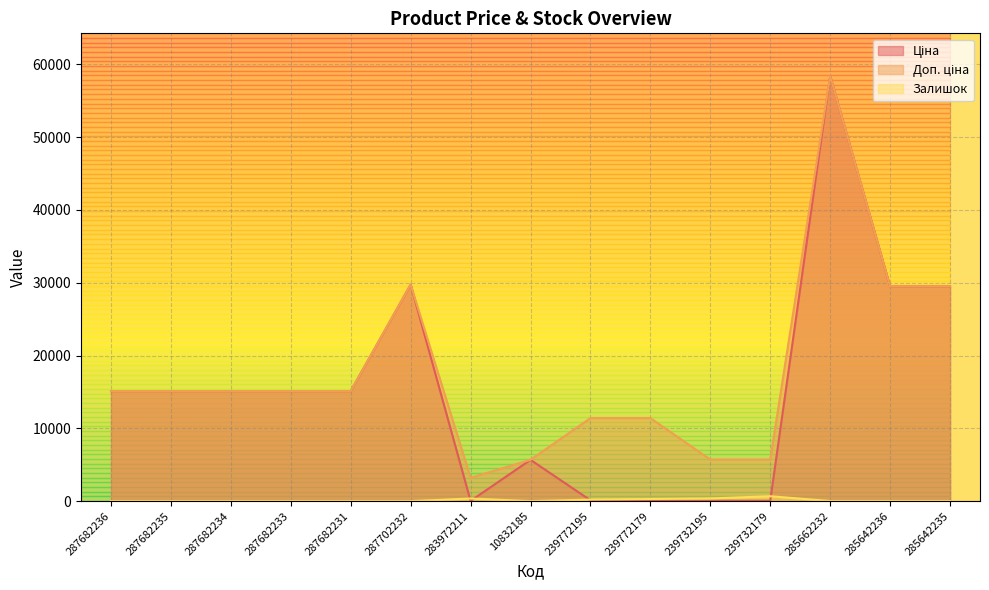

Which has a higher value, 287682235 or 239772179?

287682235